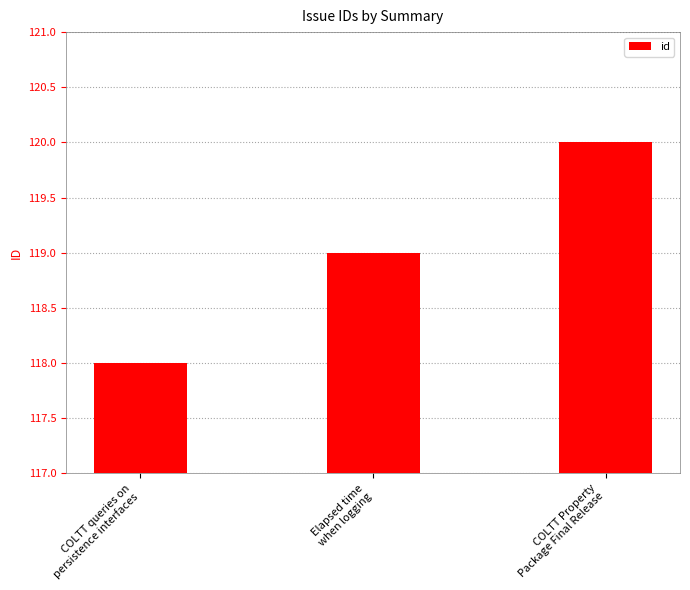

What is the minimum value shown in the chart?

118